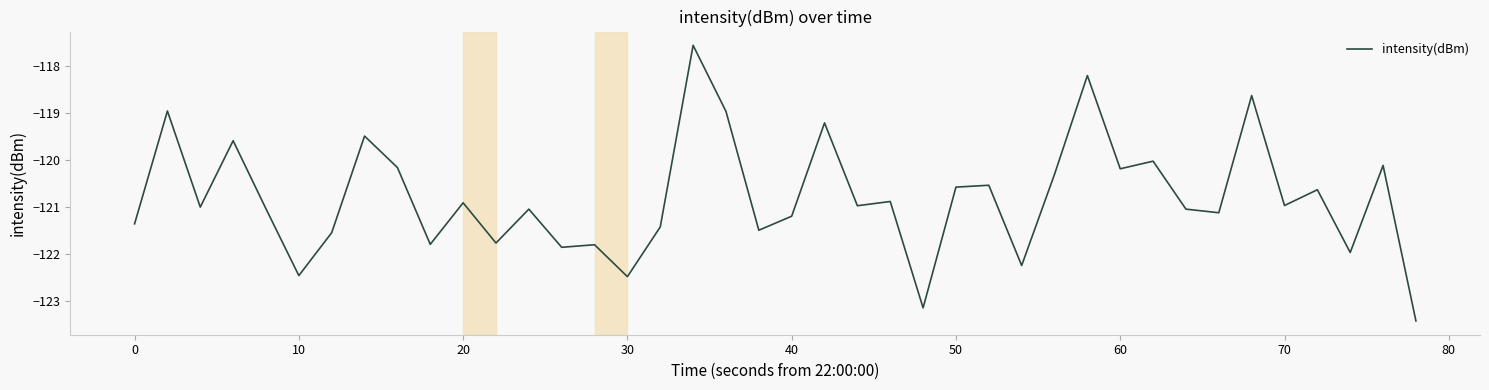

What is the difference between the maximum and second lowest values?

5.6